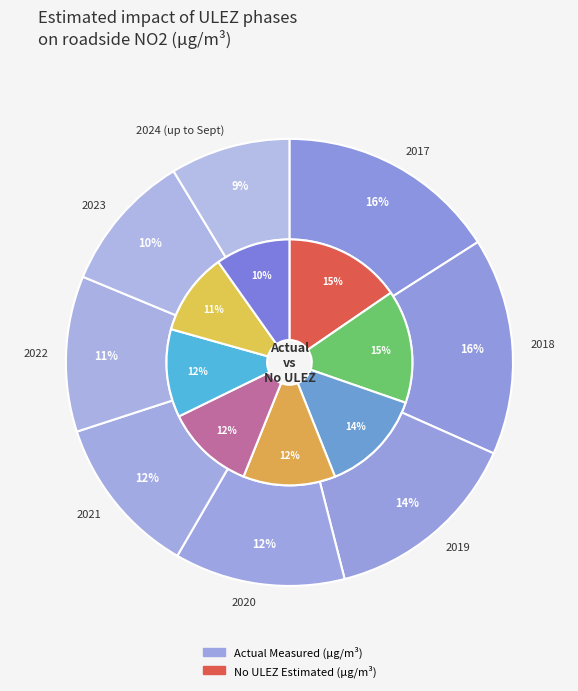

Does any single category account for the majority?

No